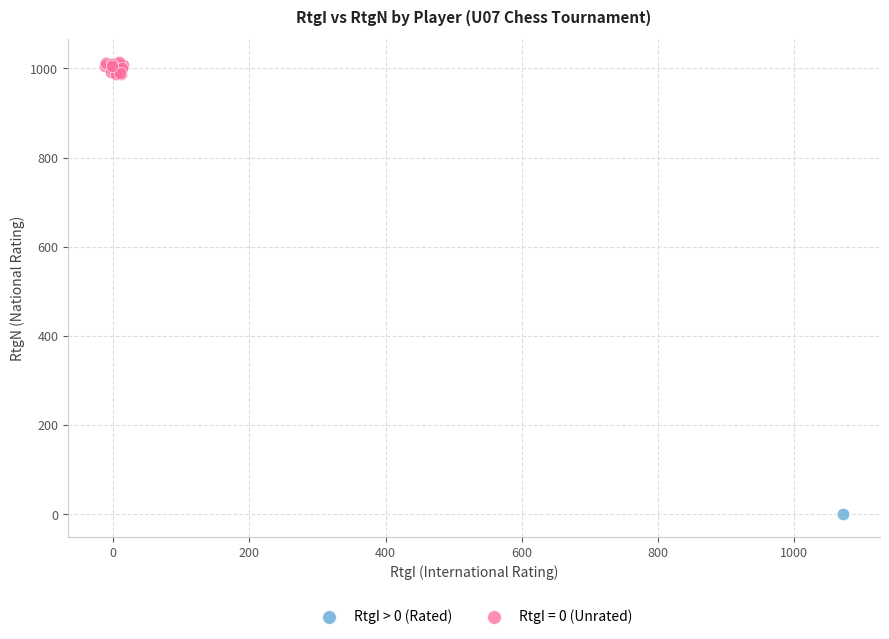

Which series contains the lowest Y value?

RtgI > 0 (Rated)